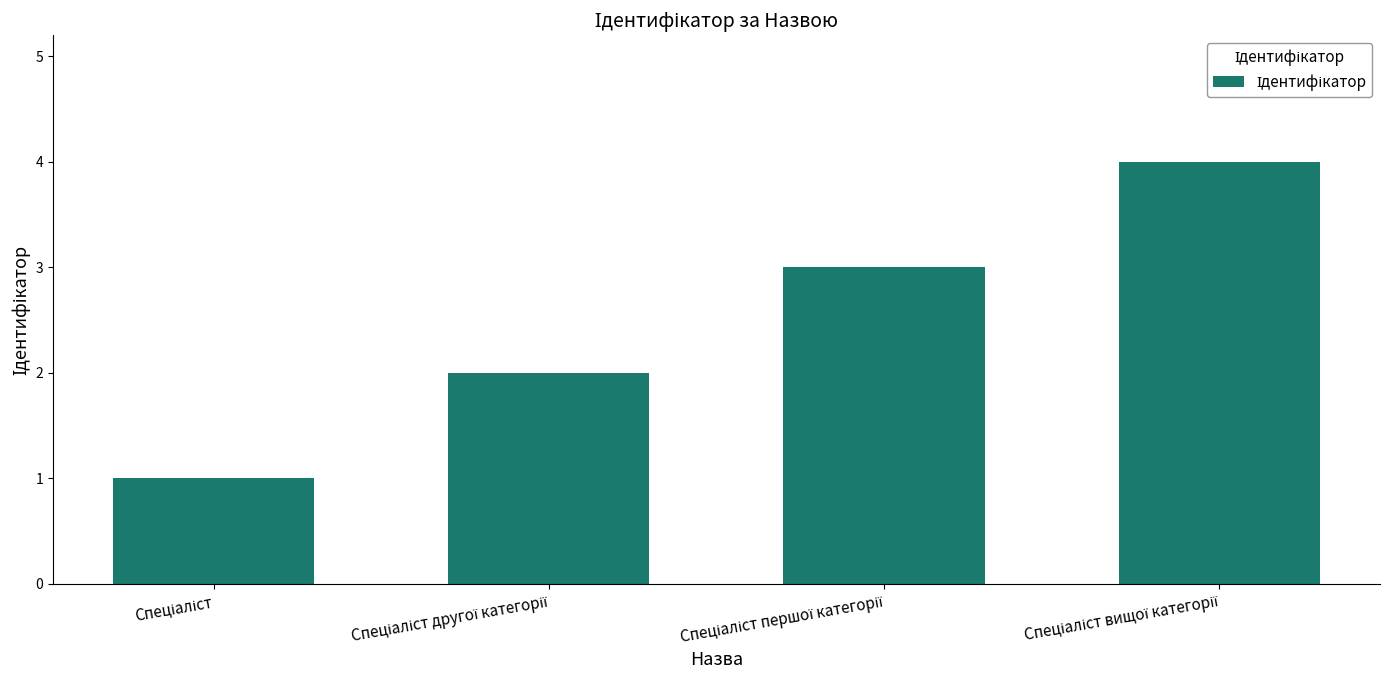

Reading left to right, list all the values displayed in this chart.

1	2	3	4